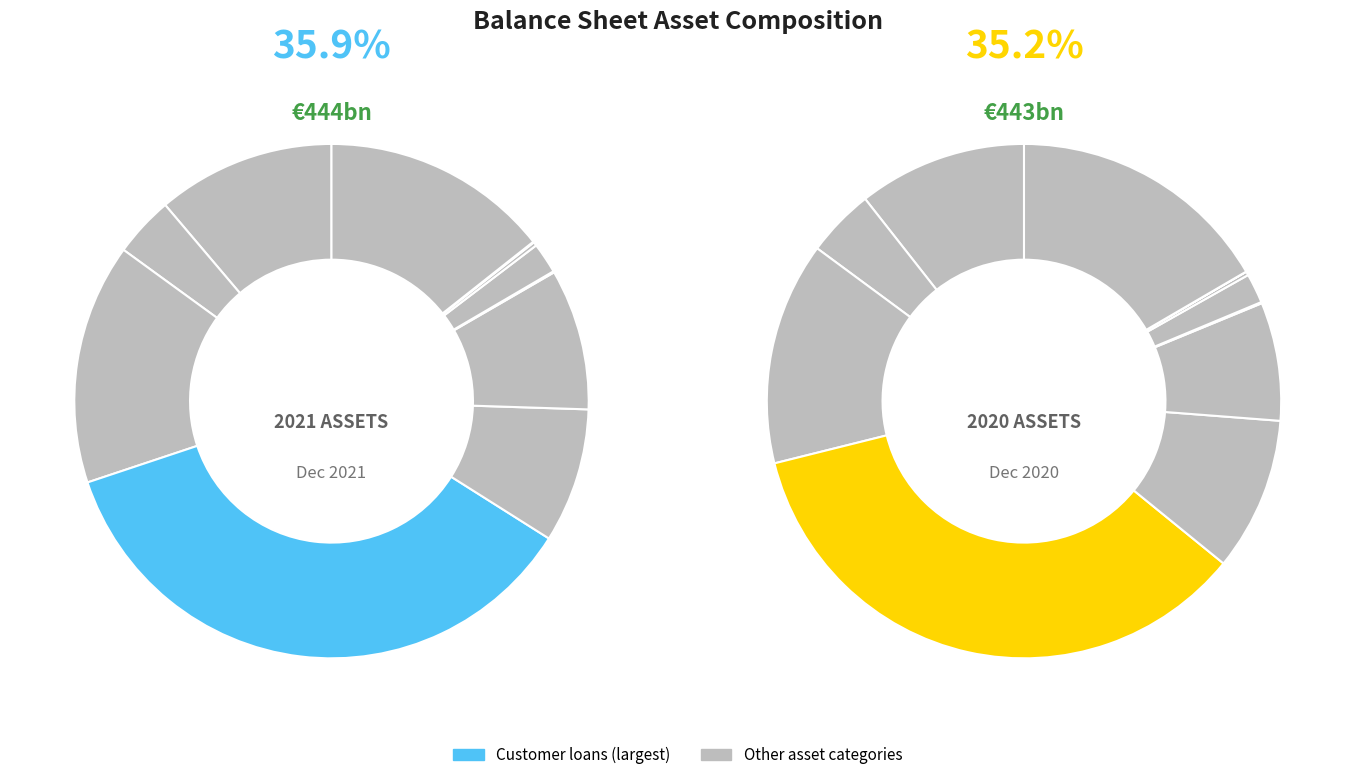

True or false: Bonds & debt securities accounts for 8% of the total.

True